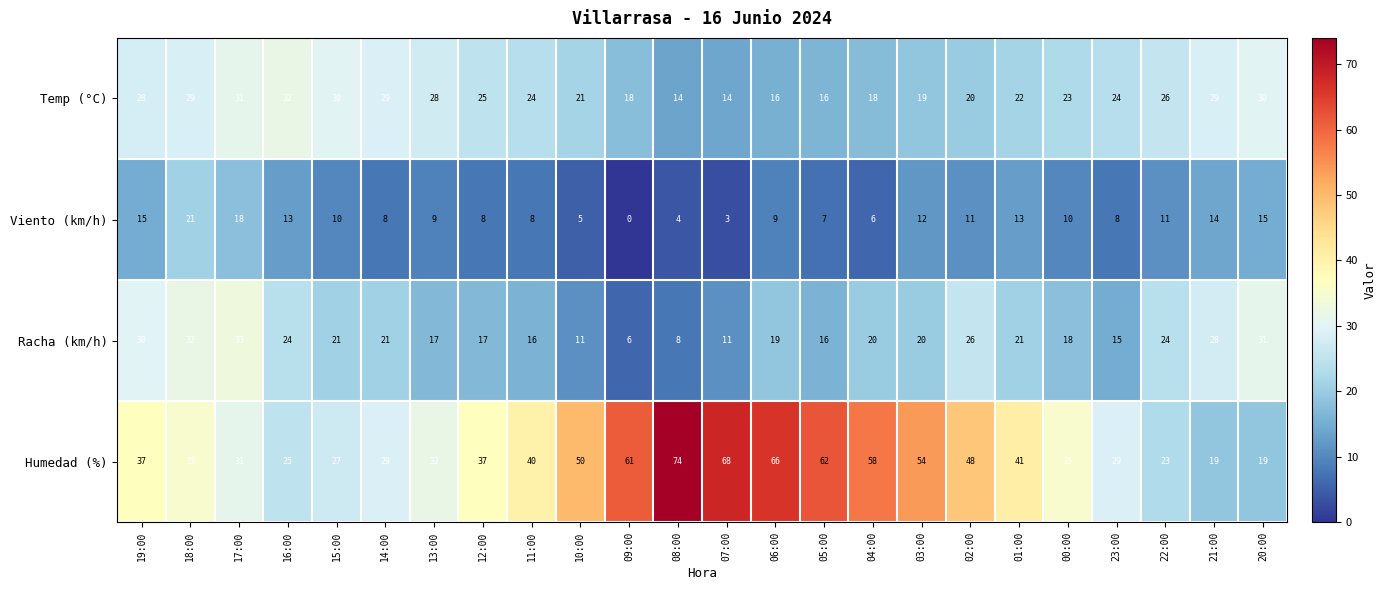

Which series has the largest total across all categories?

Humedad (%)